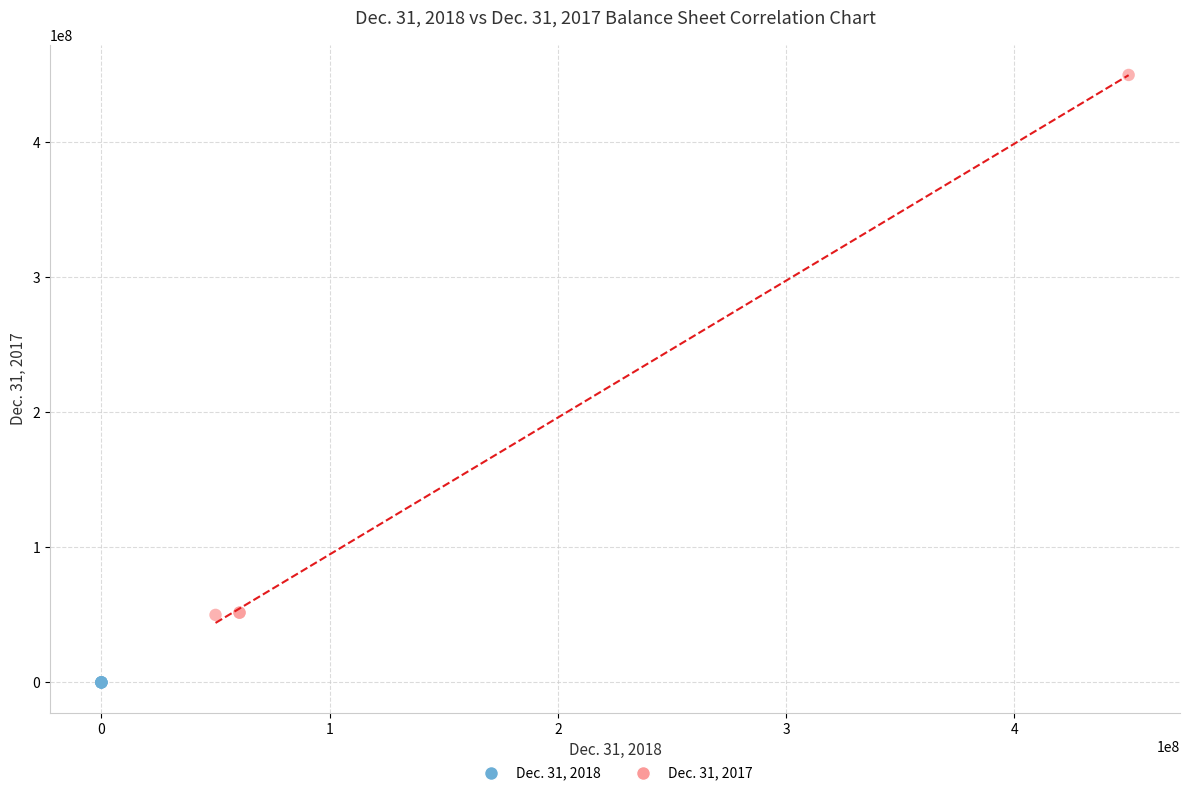

What are all the series names shown in the legend?

Dec. 31, 2018, Dec. 31, 2017